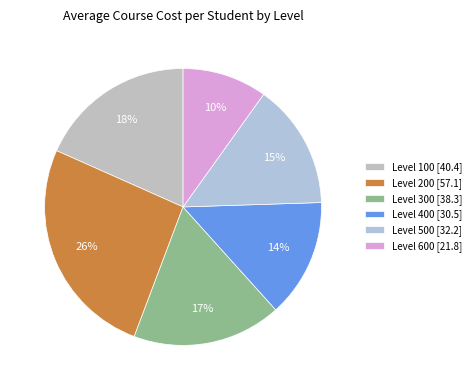

Is there a majority slice in this chart?

No